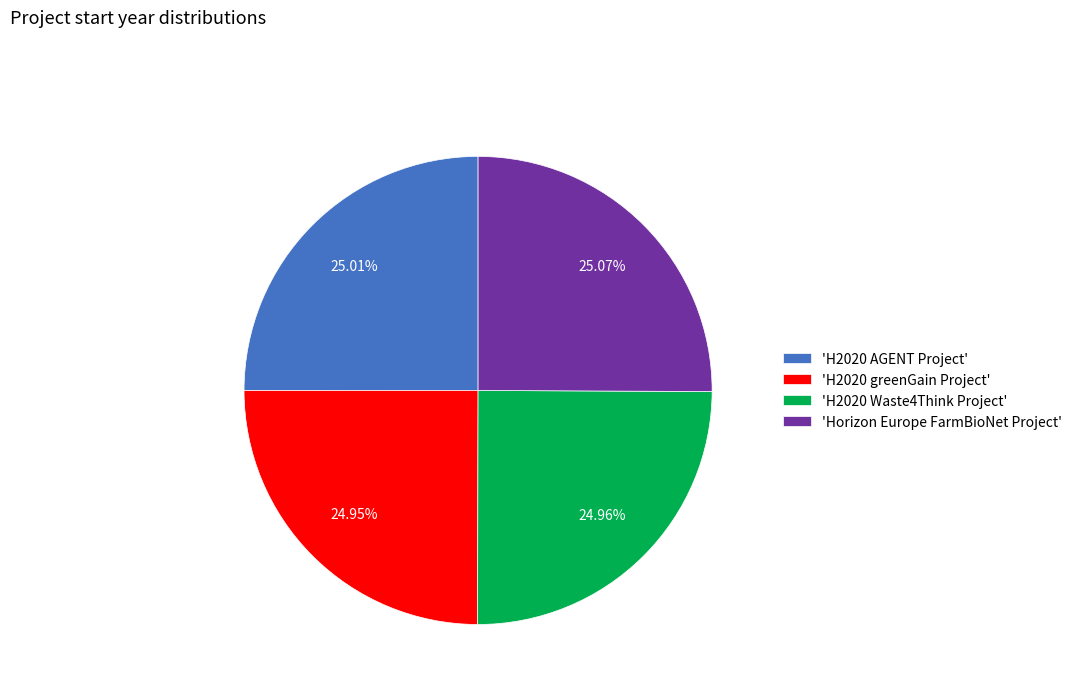

Approximately how many times larger is the value at 'H2020 AGENT Project' compared to 'Horizon Europe FarmBioNet Project'?

1.0